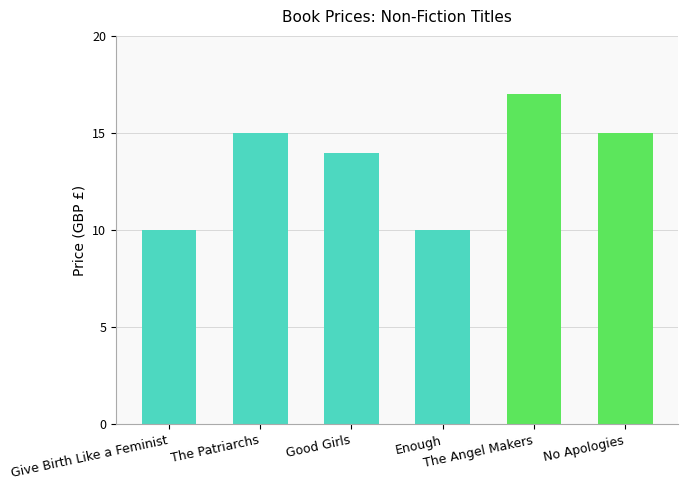

Reading left to right, what are all the values shown in this chart?

Give Birth Like a Feminist=10.0	The Patriarchs=15.0	Good Girls=14.0	Enough=10.0	The Angel Makers=17.0	No Apologies=15.0